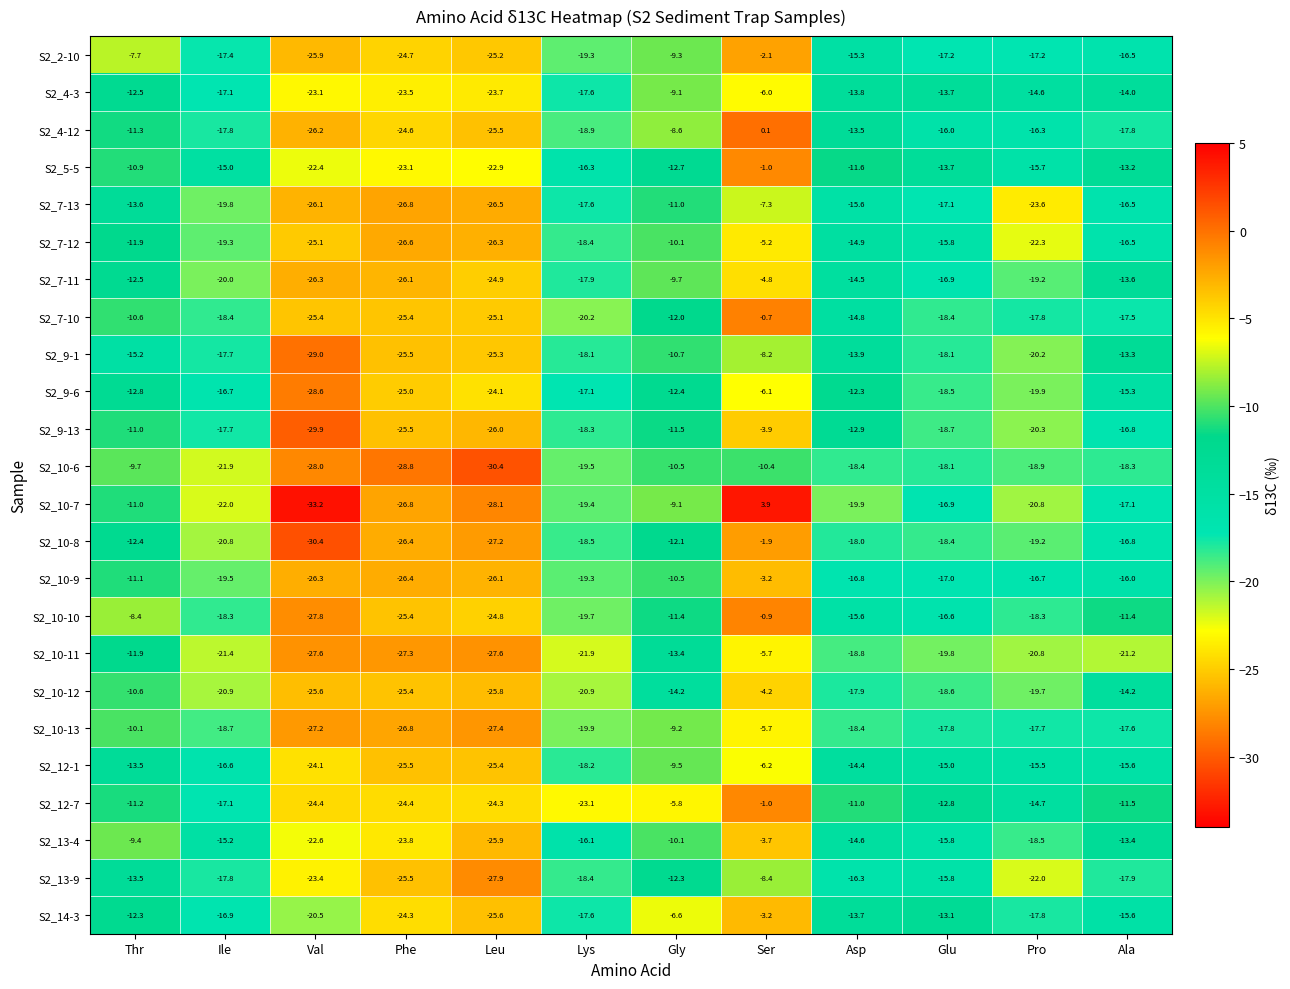

The S2_9-1 series shows -37.5 at Phe. True or false?

False